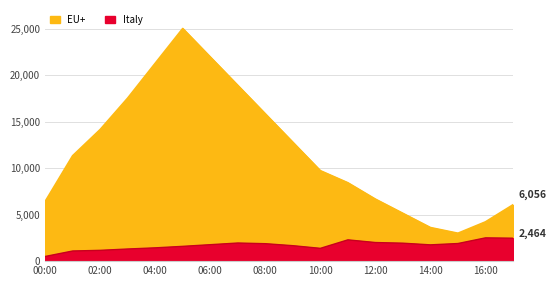

True or false: humidity and pressure cross at least once.

False